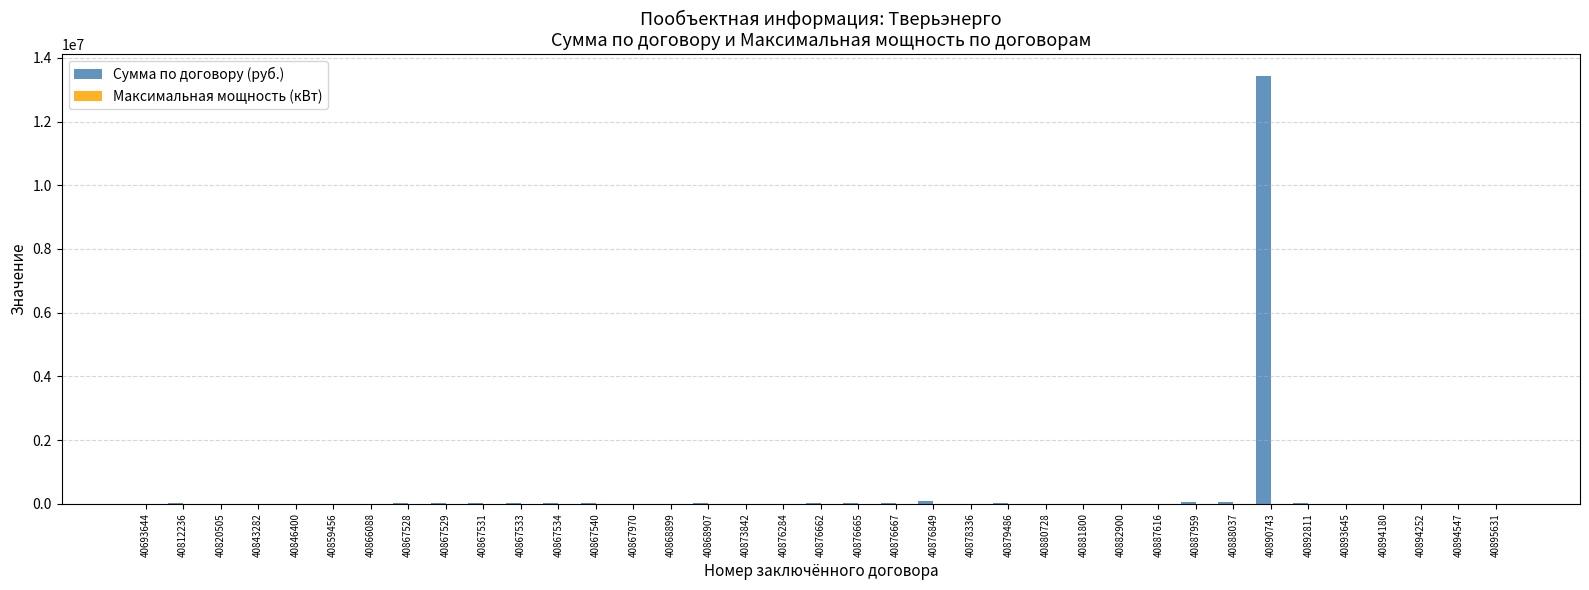

What is the average value of the Сумма по договору (руб.) series?

375209.2